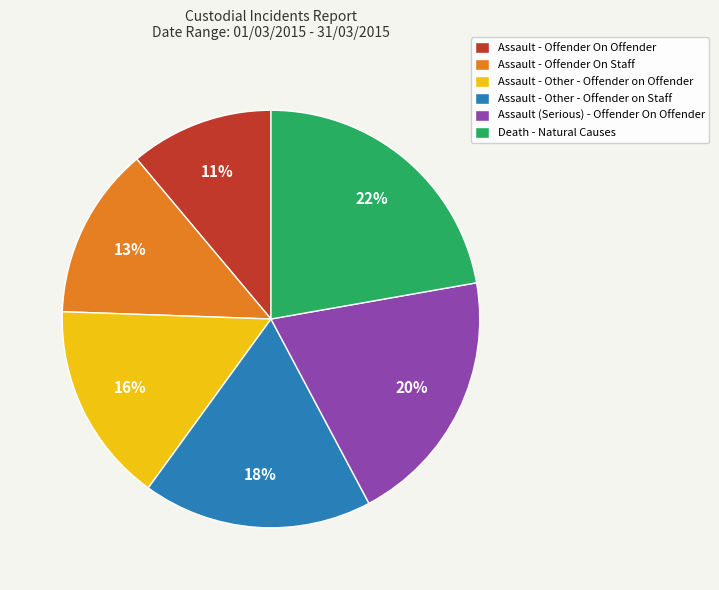

How many segments does this pie chart have?

6